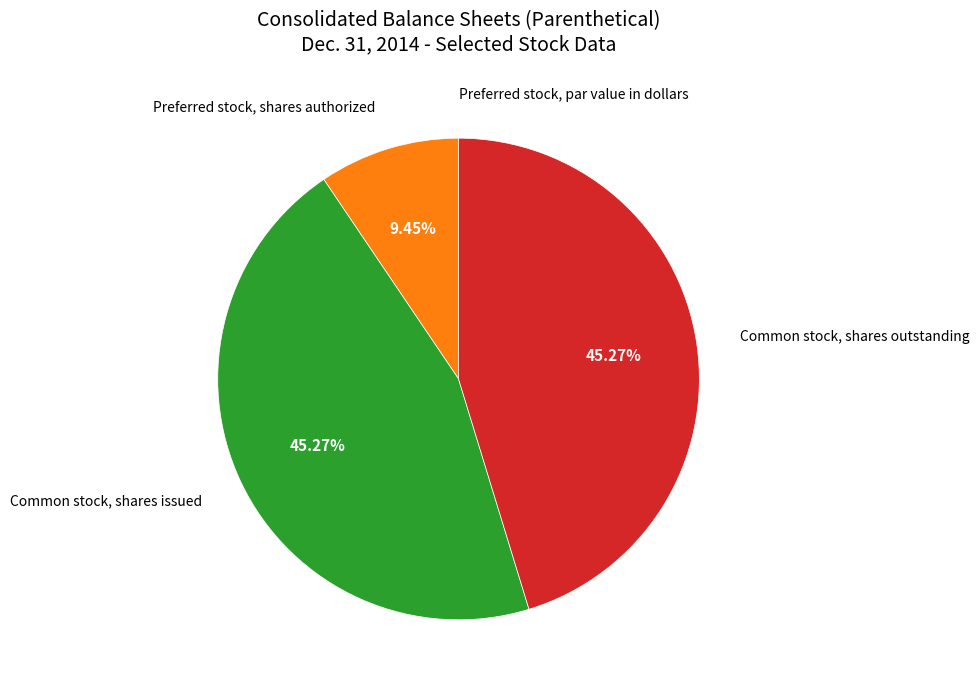

What percentage is the Common stock, shares outstanding slice, to the nearest percent?

45%